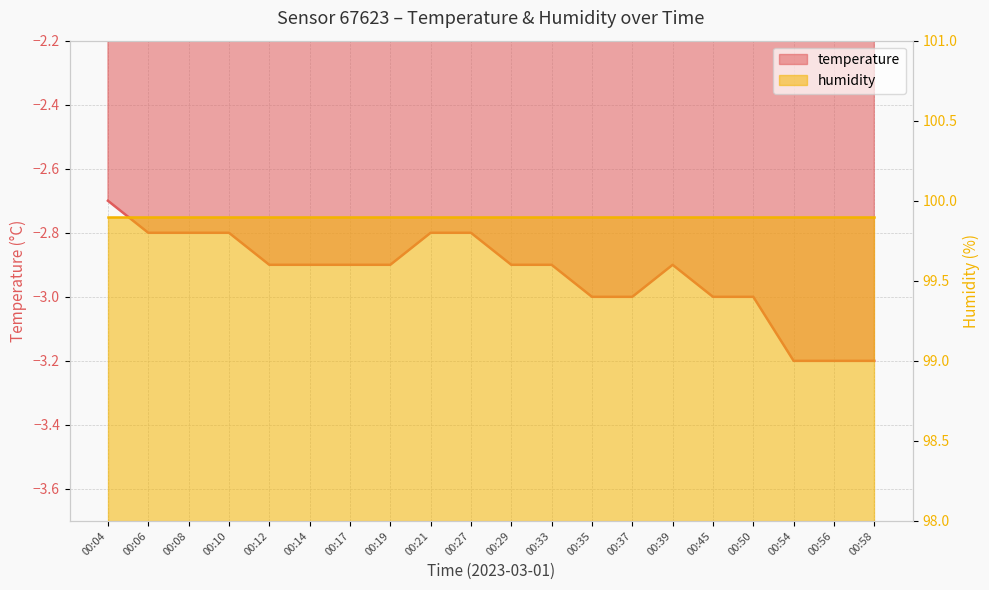

Which has a higher value, 00:14 or 00:45?

00:14